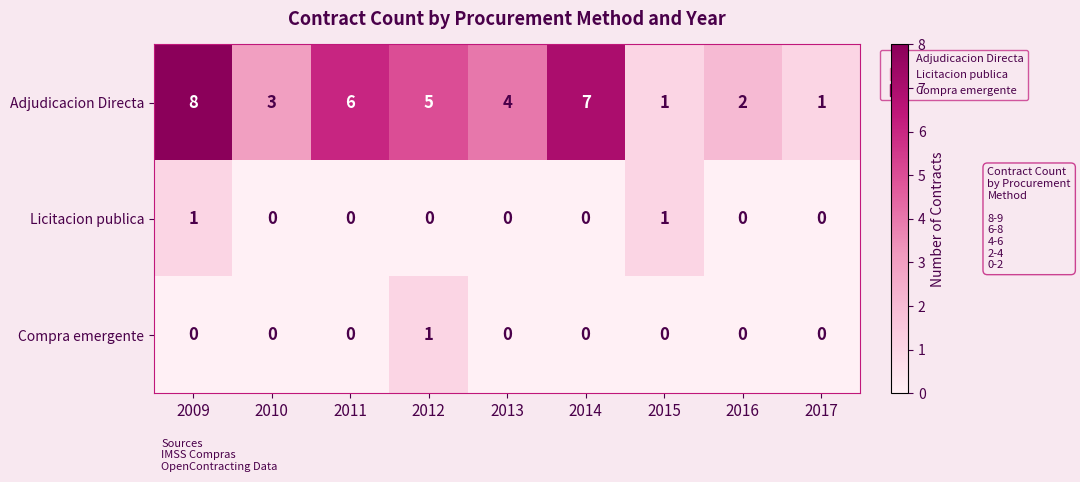

Reading left to right, transcribe all the data shown in this chart.

Adjudicacion Directa: 2009=8	2010=3	2011=6	2012=5	2013=4	2014=7	2015=1	2016=2	2017=1
Licitacion publica: 2009=1	2010=0	2011=0	2012=0	2013=0	2014=0	2015=1	2016=0	2017=0
Compra emergente: 2009=0	2010=0	2011=0	2012=1	2013=0	2014=0	2015=0	2016=0	2017=0